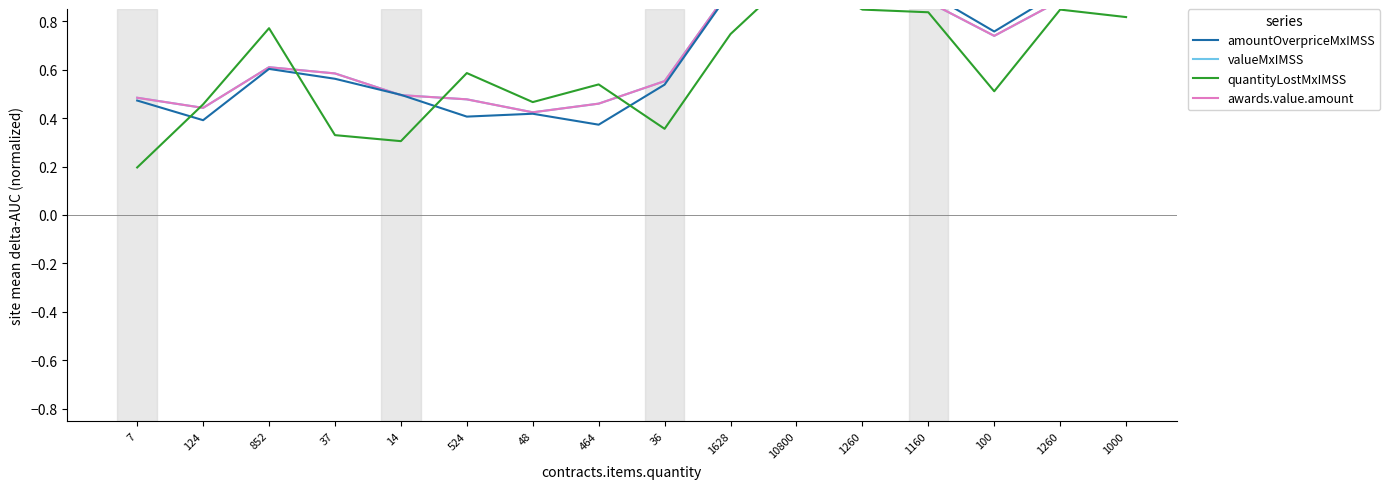

List the labels in order of awards.value.amount value, largest first.

10800, 1628, 1260, 1260, 1160, 1000, 100, 852, 37, 36, 14, 7, 524, 464, 124, 48